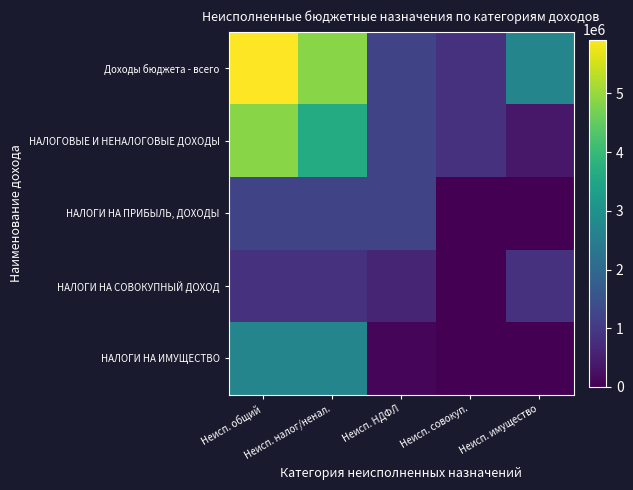

Which category has the highest value across all series?

Неисп. общий